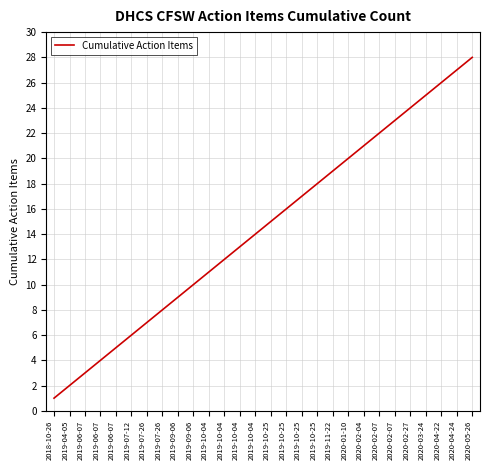

Does the chart have visible grid lines?

Yes